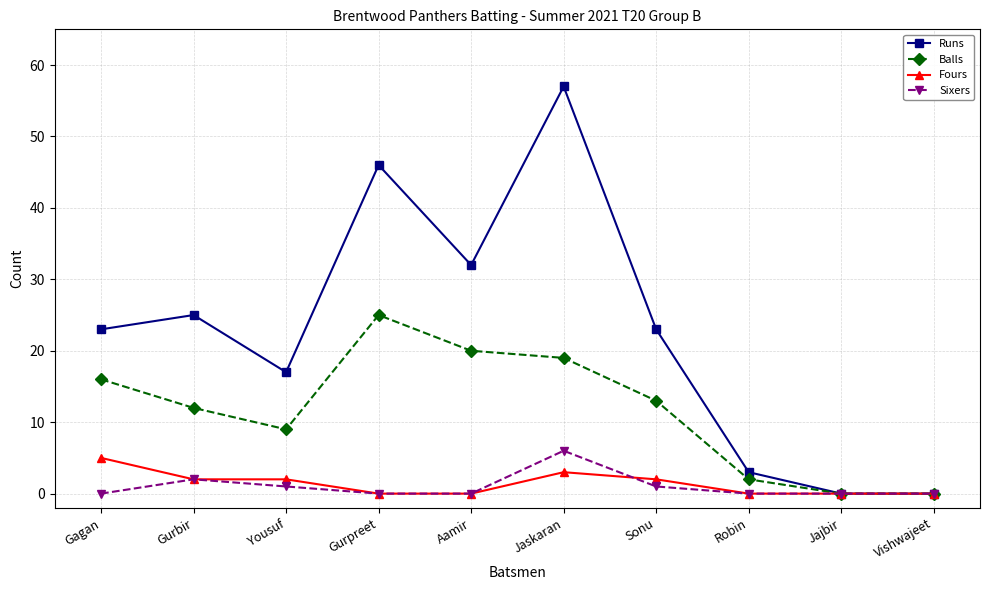

At which category does Balls reach its first local valley?

Yousuf